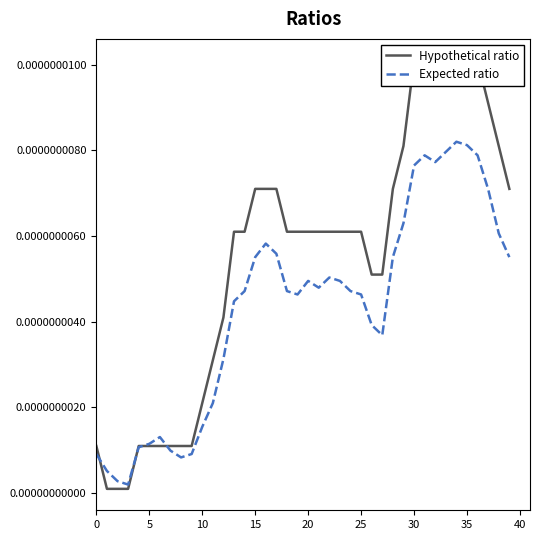

What is the label of the 35th point from the left?

34